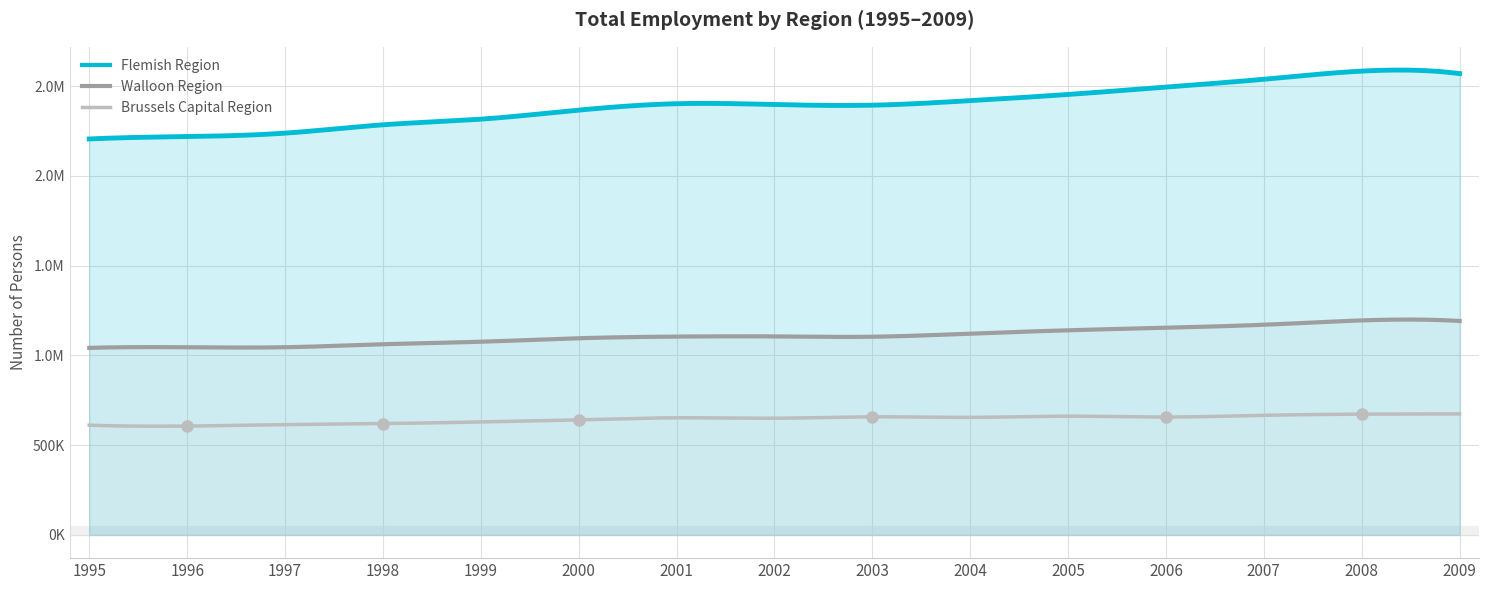

Reading left to right, transcribe all the data shown in this chart.

Brussels Capital Region: 611275	606458	614358	619845	629420	640994	652512	650031	657877	654742	661614	656664	666278	672771	673987
Flemish Region: 2205885	2219215	2238272	2284830	2316149	2366526	2402282	2397794	2394076	2419439	2453830	2495062	2538517	2583910	2570043
Walloon Region: 1041939	1045402	1045519	1062178	1076201	1095686	1104870	1105834	1103997	1121347	1139895	1154314	1170856	1195068	1191859